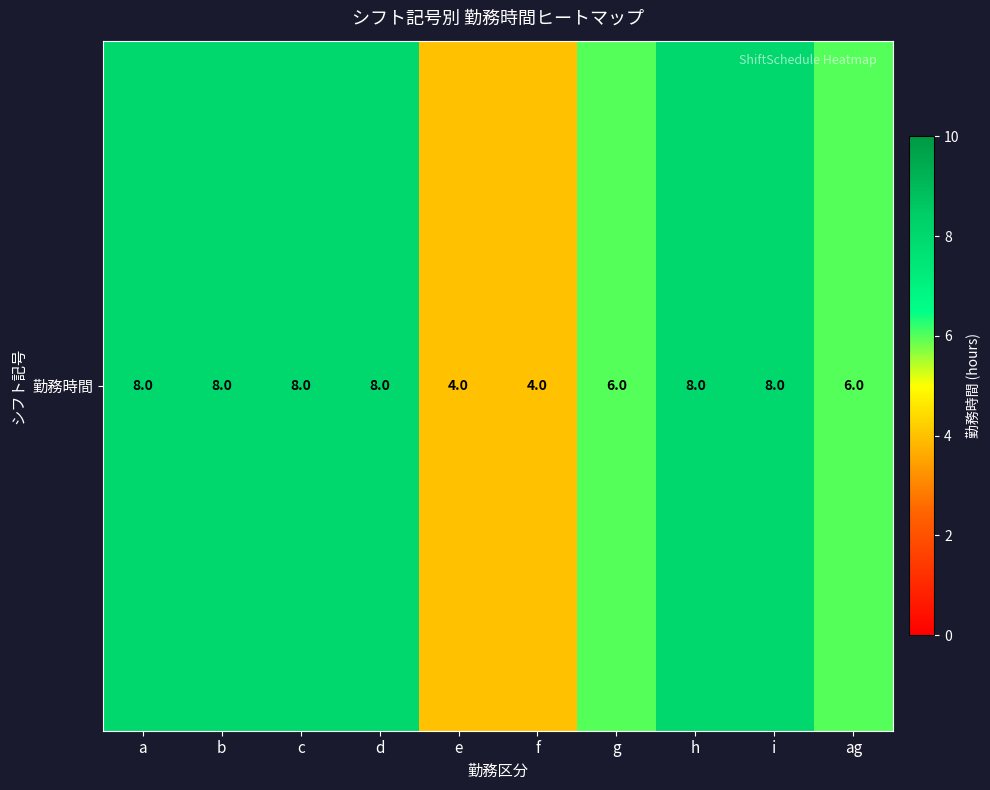

Which category has the lowest value across all series?

e